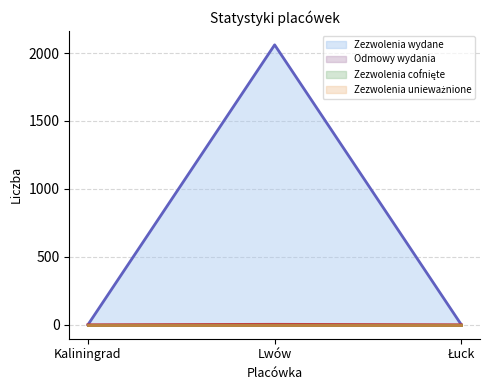

Which has a higher value, Lwów or Łuck?

Lwów